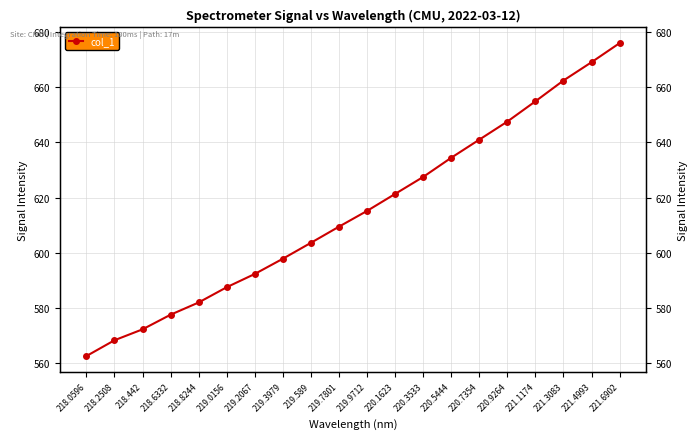

Count the number of values greater than 615.

10